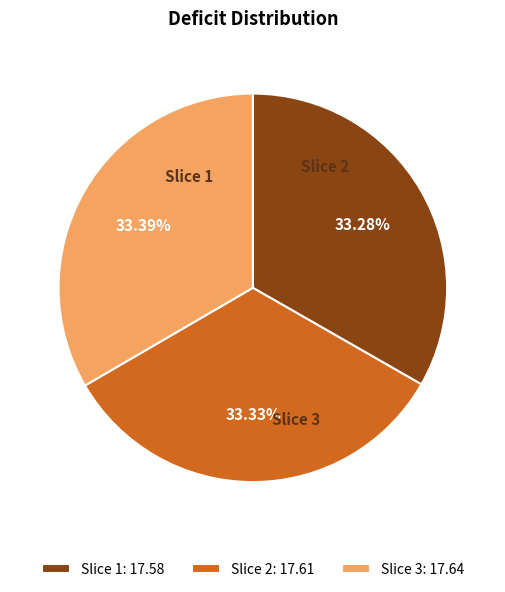

To the nearest percent, what is the average slice percentage?

33%